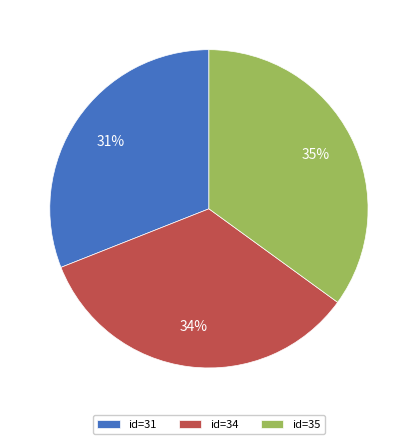

Between id=35 and id=34, which is larger?

id=35